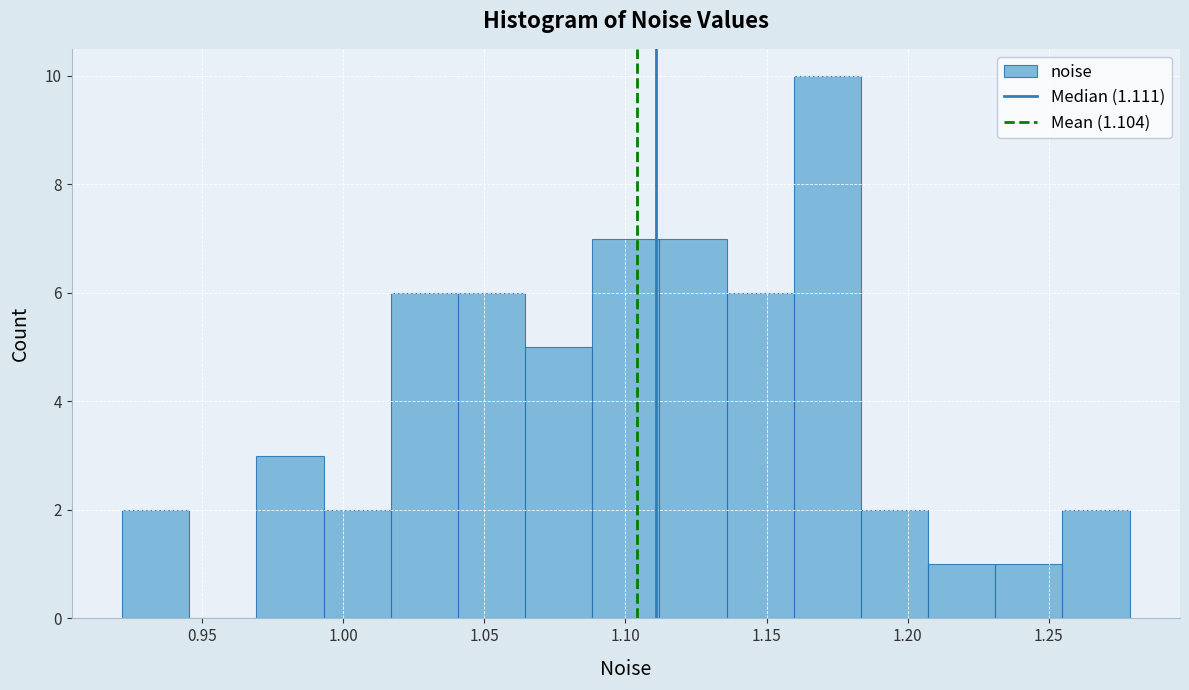

Reading left to right, list every bar in this chart as the range it spans on the x-axis followed by its height. Neither the bar edges nor the heights are printed on the chart, so give them approximately, as read against the axes.

0.920 to 0.945: 2
0.945 to 0.970: 0
0.970 to 0.995: 3
0.995 to 1.015: 2
1.015 to 1.040: 6
1.040 to 1.065: 6
1.065 to 1.090: 5
1.090 to 1.110: 7
1.110 to 1.135: 7
1.135 to 1.160: 6
1.160 to 1.185: 10
1.185 to 1.205: 2
1.205 to 1.230: 1
1.230 to 1.255: 1
1.255 to 1.280: 2